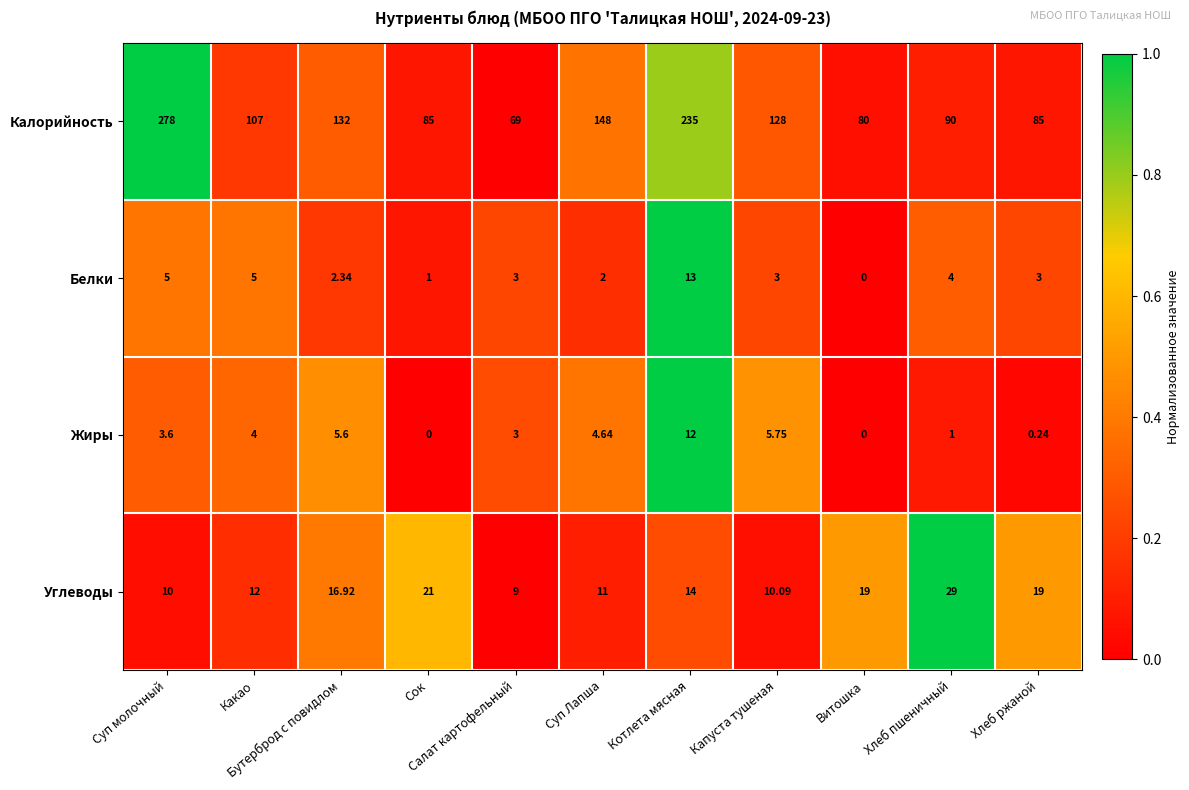

Which series has the widest spread of values?

Калорийность